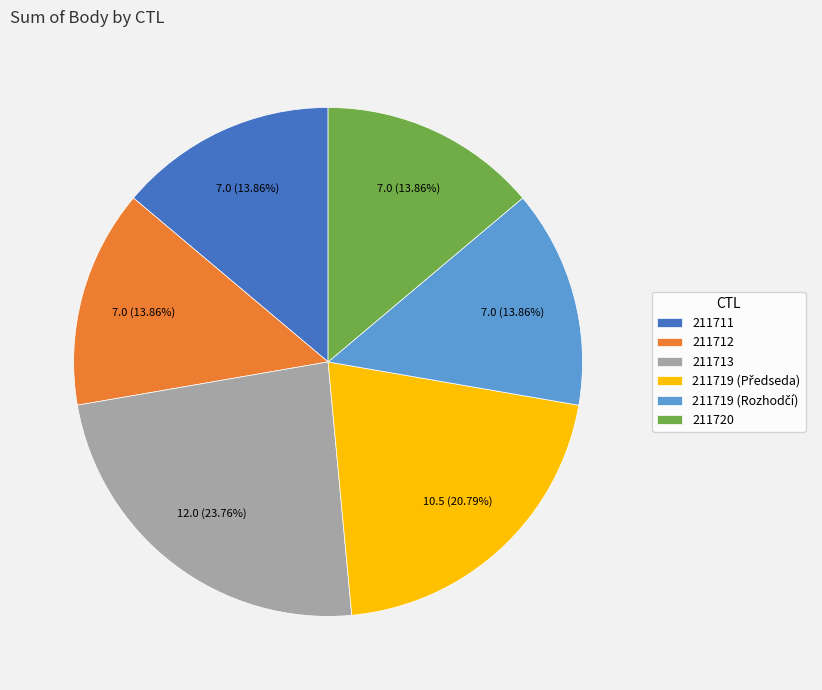

Does any single category account for the majority?

No